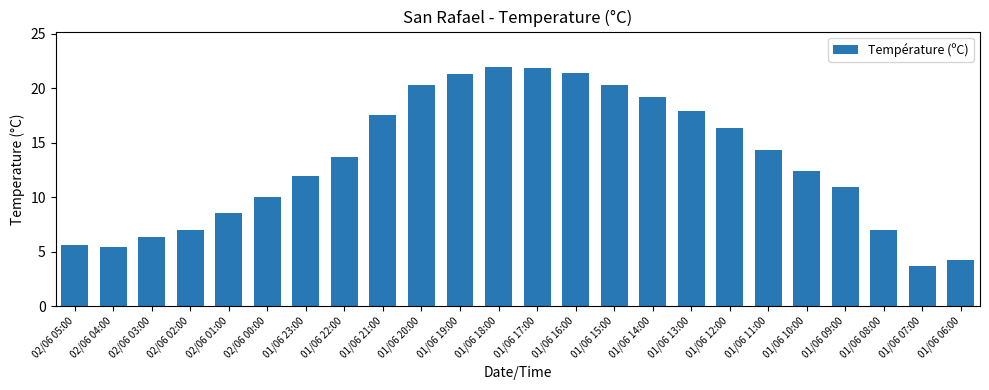

The value at 01/06 06:00 is 2.4. True or false?

False